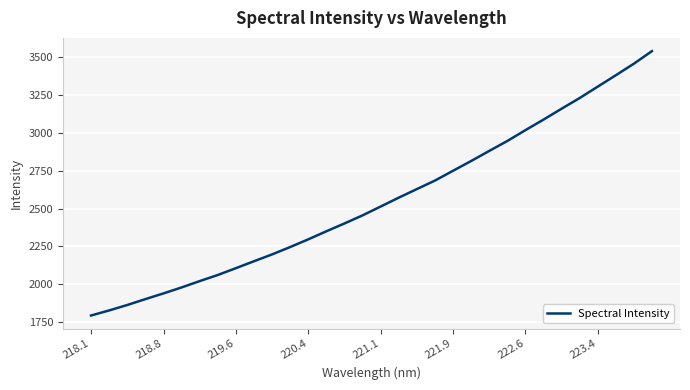

What is the maximum value shown in the chart?

3539.4